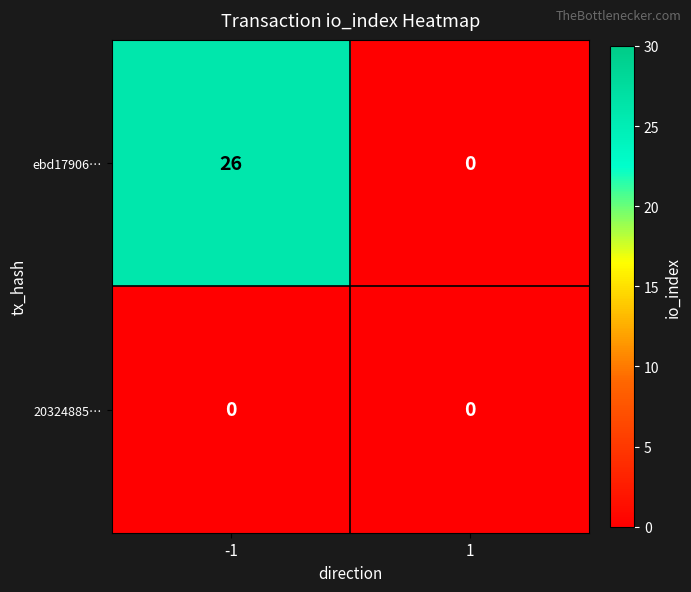

What is the sum of the ebd17906… values at 1 and -1?

26